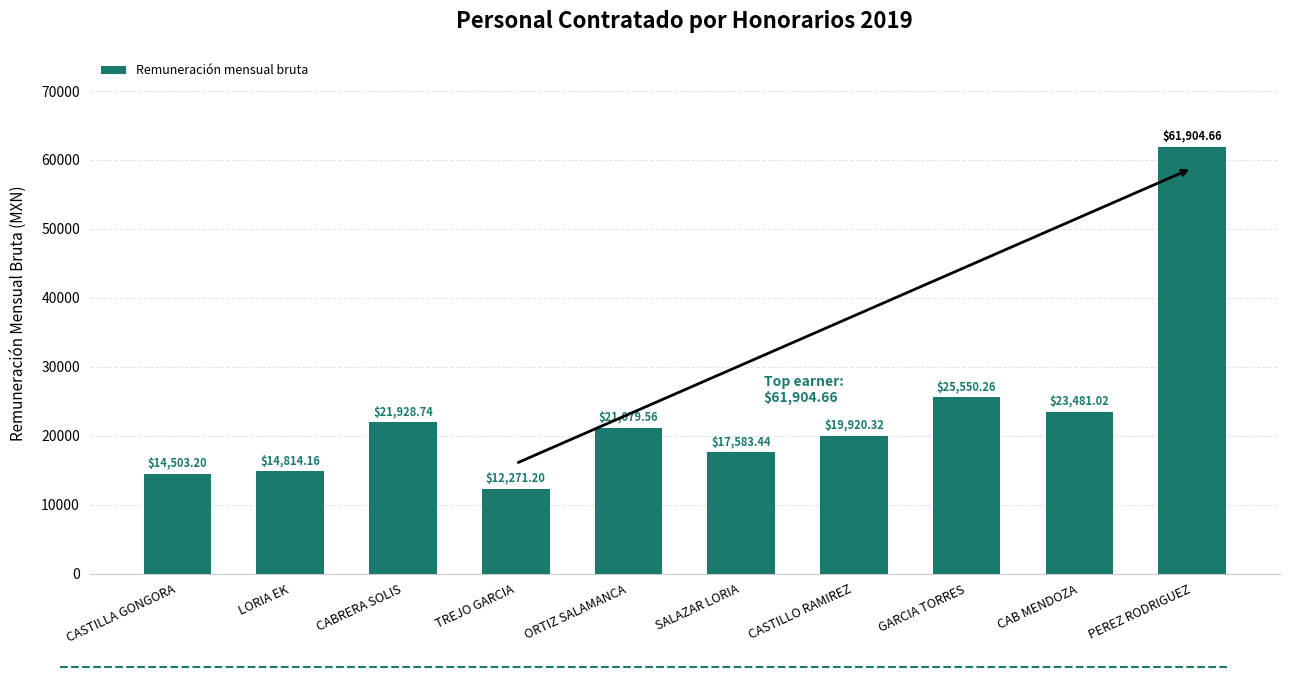

What is the label of the 2nd bar from the right?

CAB MENDOZA